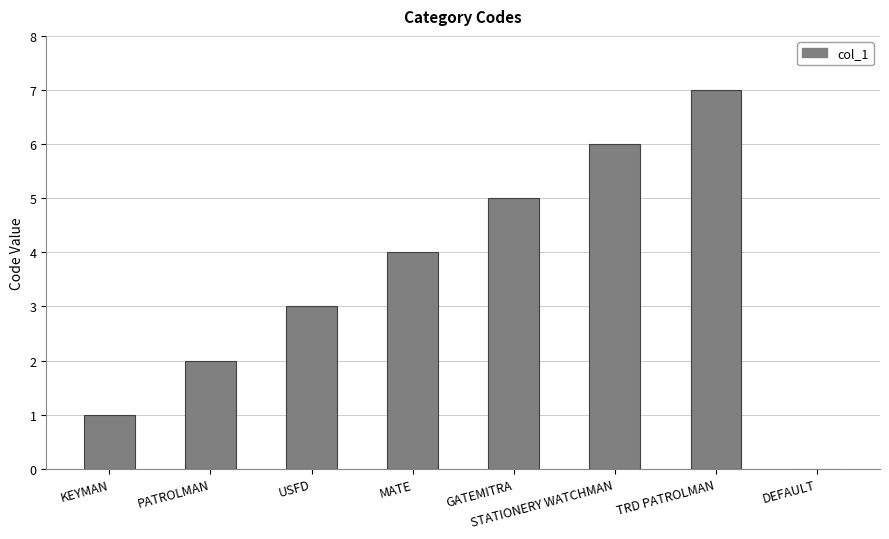

Which has a higher value, KEYMAN or STATIONERY WATCHMAN?

STATIONERY WATCHMAN